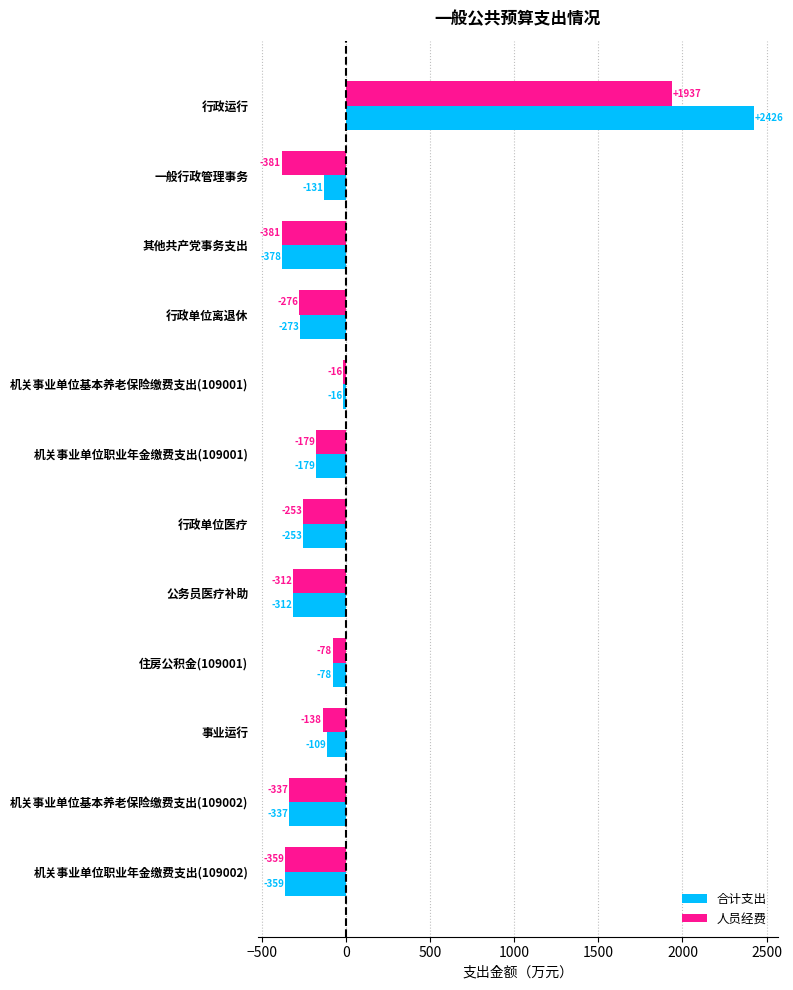

The value of 人员经费 at 其他共产党事务支出 is -380.8. True or false?

True